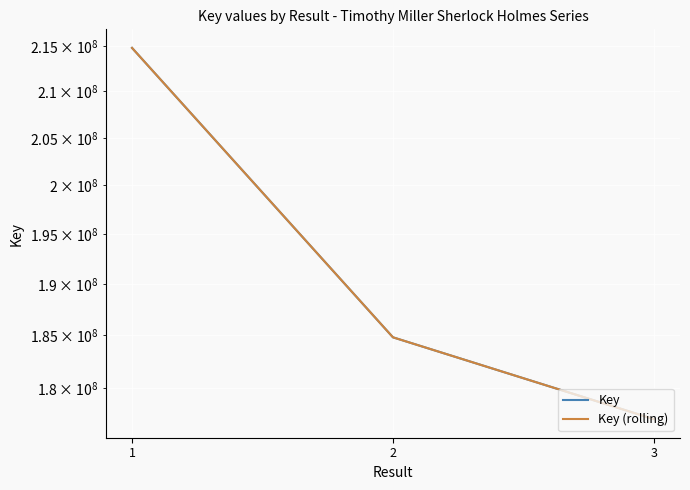

At 1, list the series in order from smallest to largest.

Key, Key (rolling)